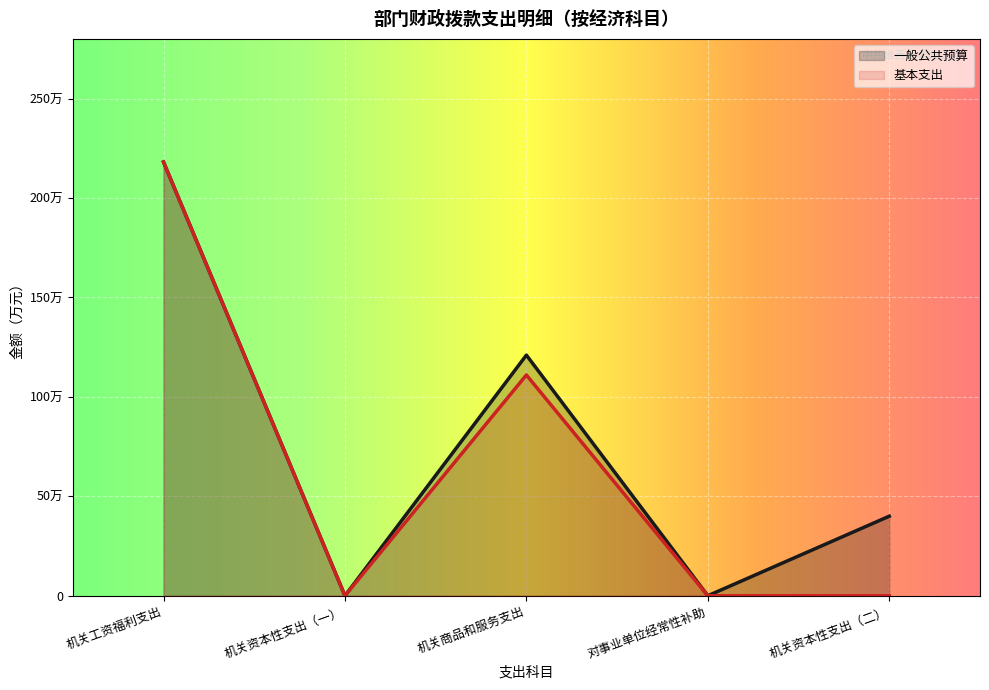

True or false: 一般公共预算 has more than 0 points higher than both neighbors.

True